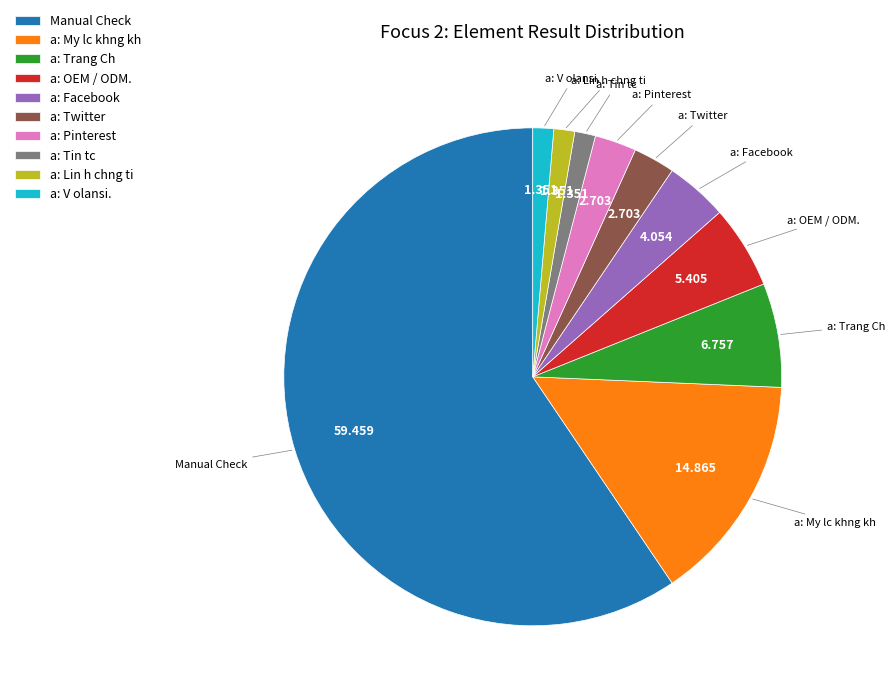

How many segments does this pie chart have?

10